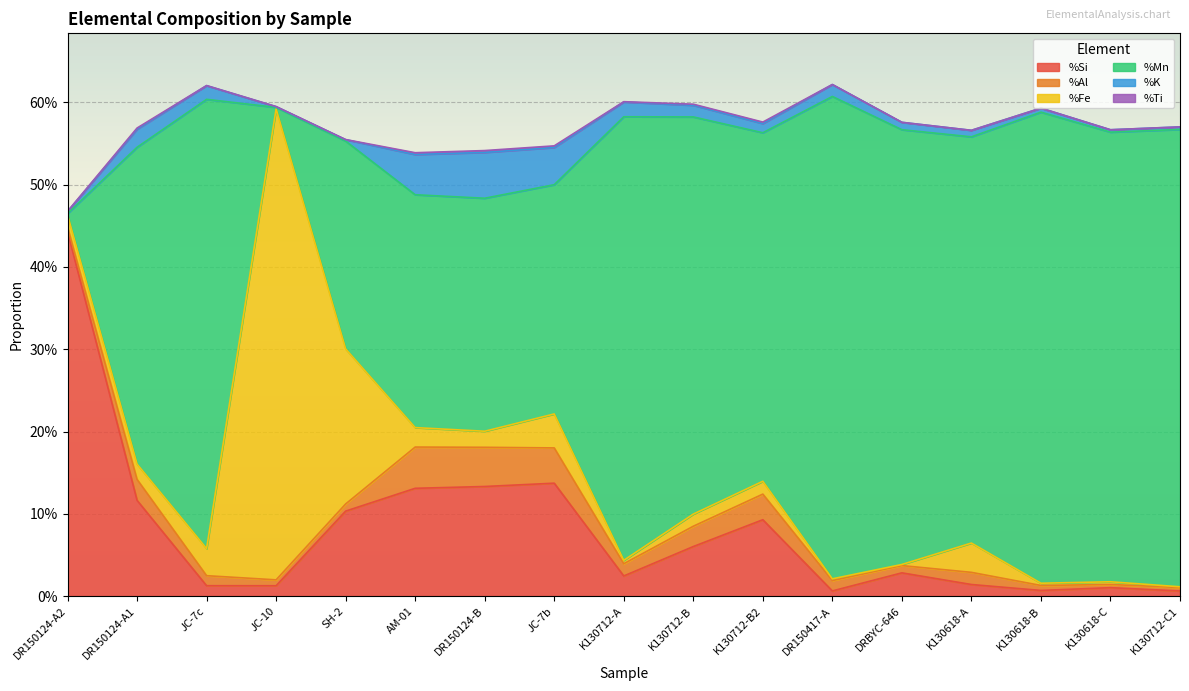

What is the total value across all series at K130712-C1?

0.6